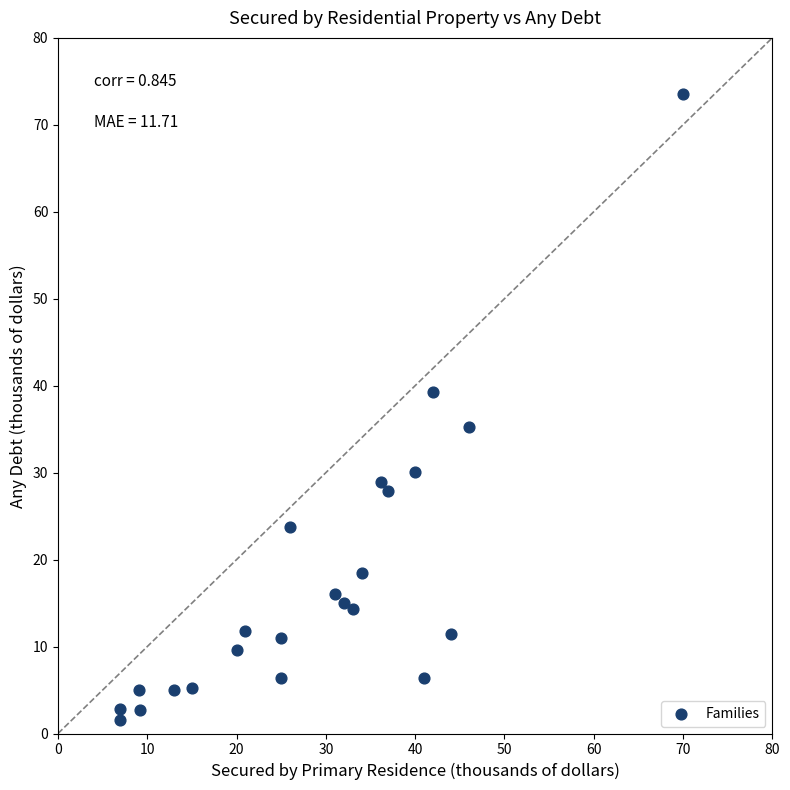

What is the range of X values (max minus min)?

63.0